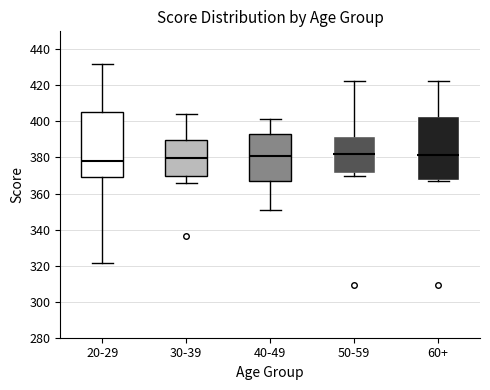

Reading left to right, read every box against the y-axis: the position of its median line, the range the box covers, and the ends of its whiskers. The values are not printed on the chart, so give them approximately, as read against the axis.

20-29: median 378, box 370 to 406, whiskers 322 to 432
30-39: median 380, box 370 to 390, whiskers 366 to 404
40-49: median 380, box 368 to 394, whiskers 350 to 402
50-59: median 382, box 372 to 392, whiskers 370 to 422
60+: median 382, box 368 to 404, whiskers 368 (just below the box's lower edge) to 422